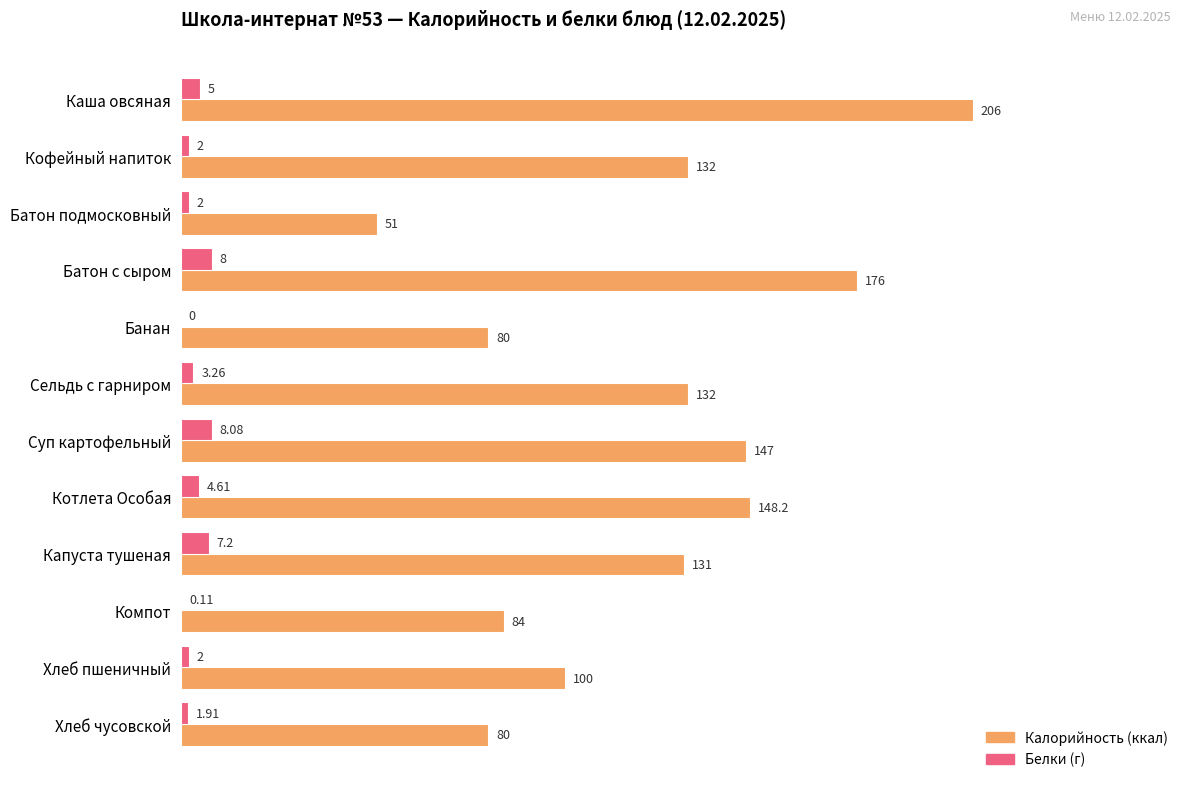

What is the total value across all series at Батон подмосковный?

53.0